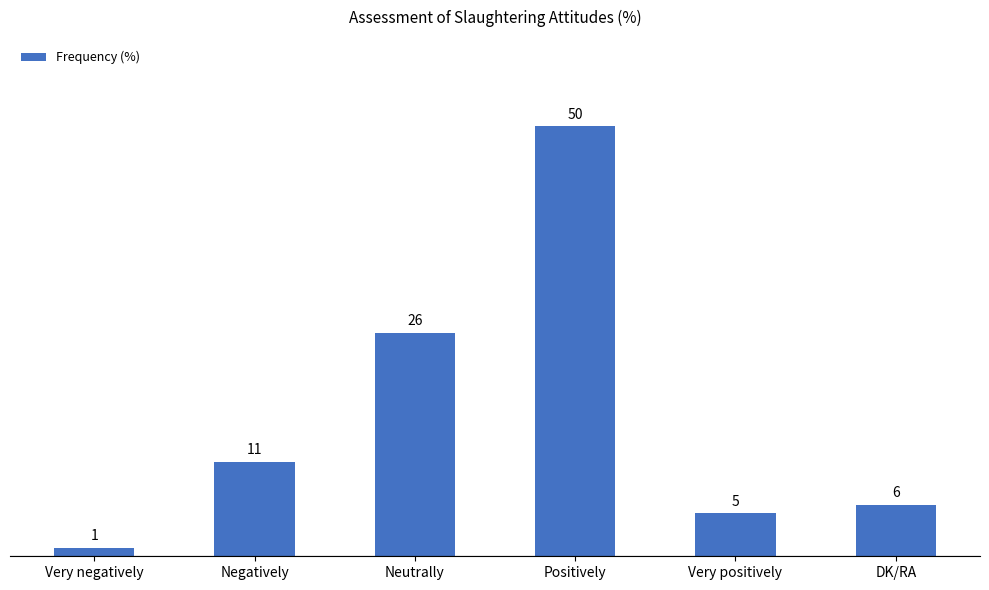

What is the change in value from Positively to DK/RA?

-44